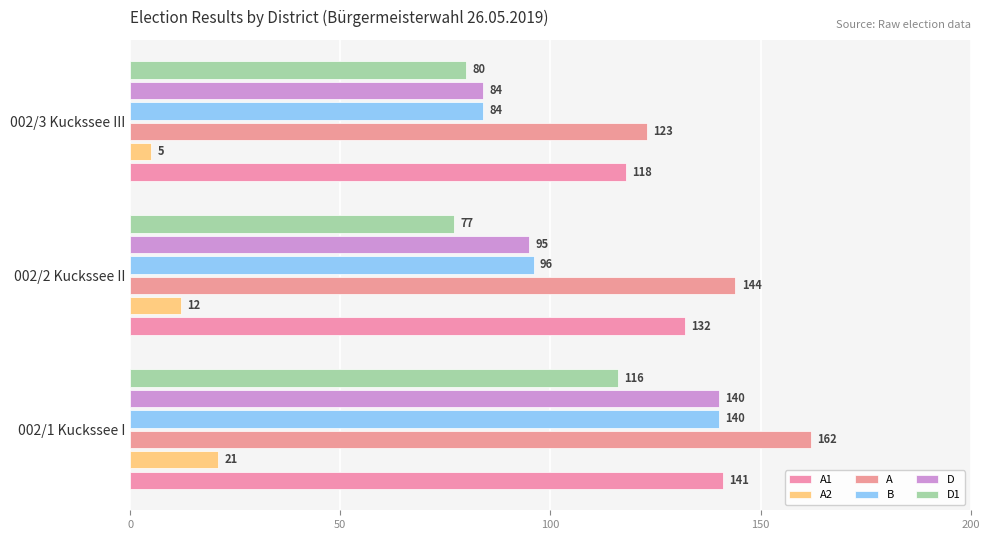

How many series are shown in this chart?

6